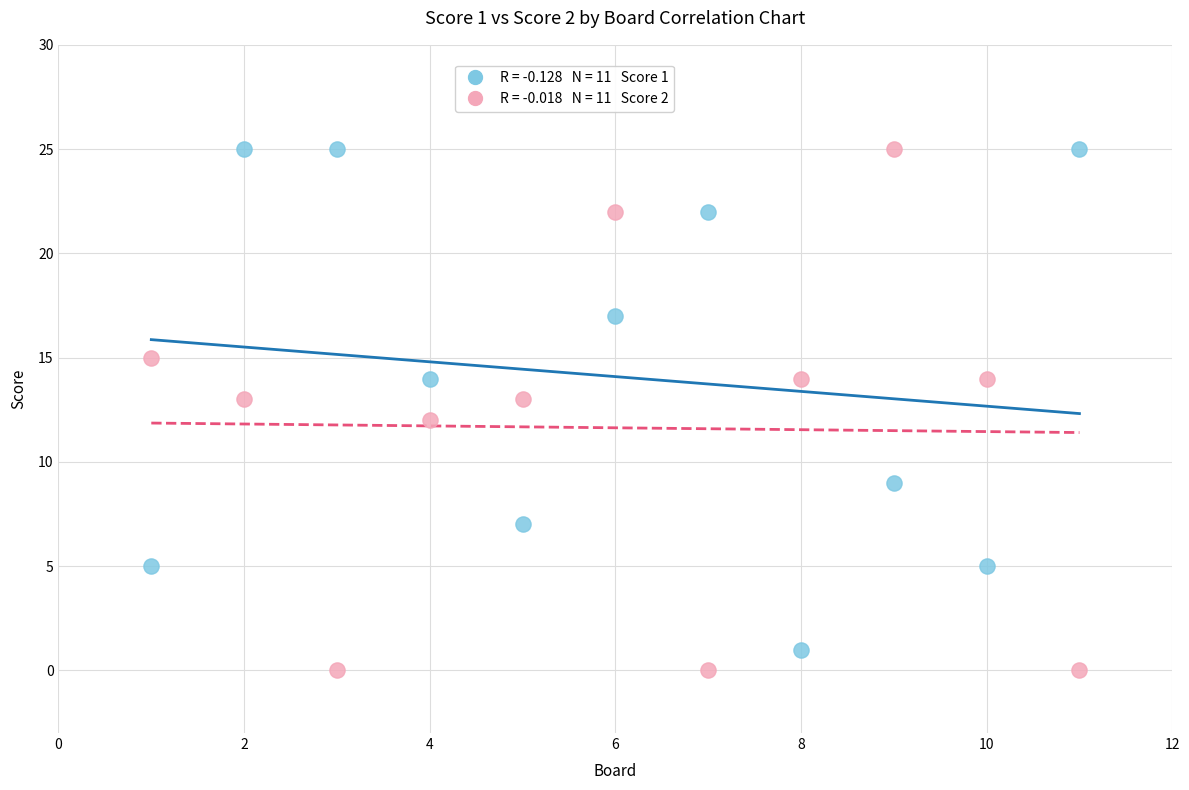

Across all data points, what is the range of X values (max minus min)?

10